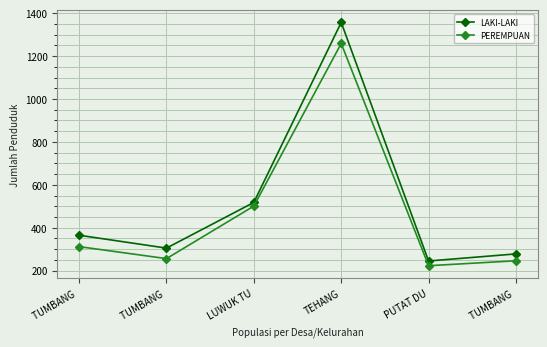

What are all the series names shown in the legend?

LAKI-LAKI, PEREMPUAN